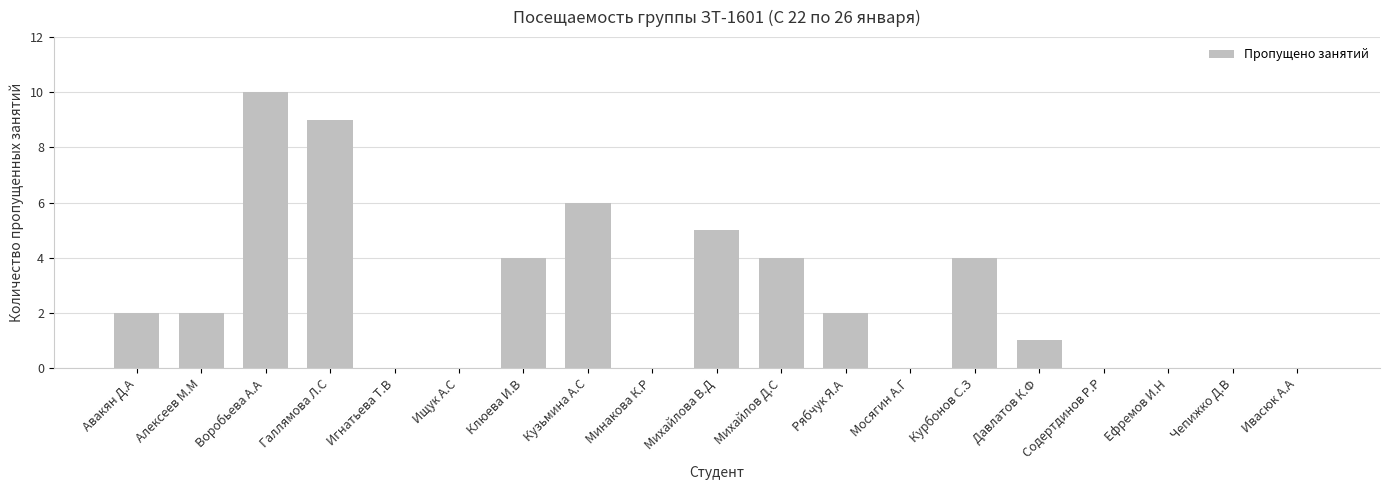

What is the sum of the values at Мосягин А.Г and Воробьева А.А?

10